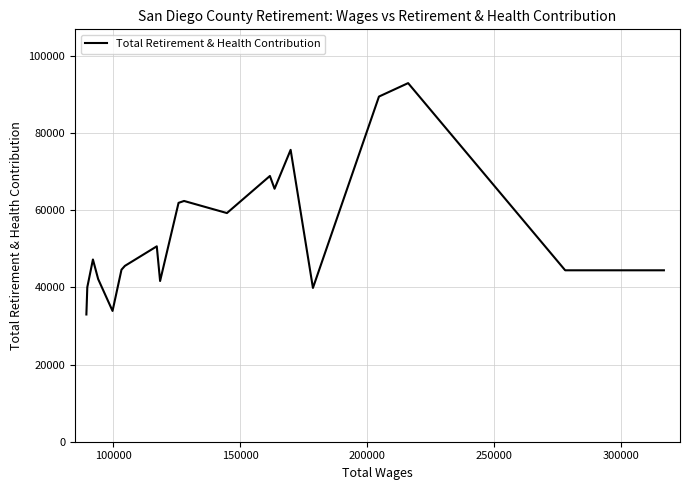

What is the smallest value displayed?

32997